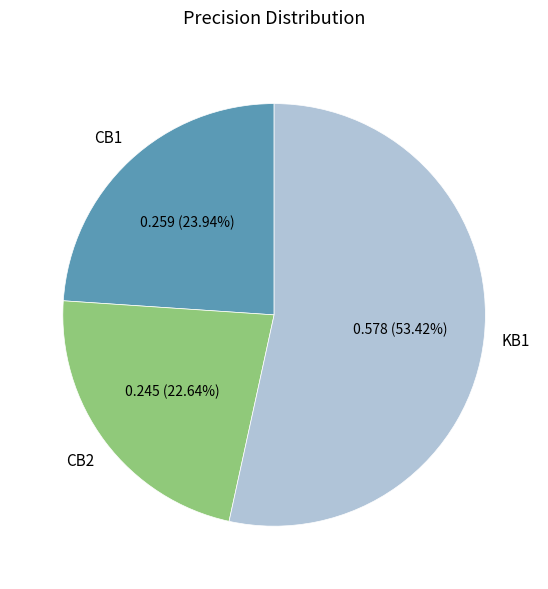

Is there a majority slice in this chart?

Yes